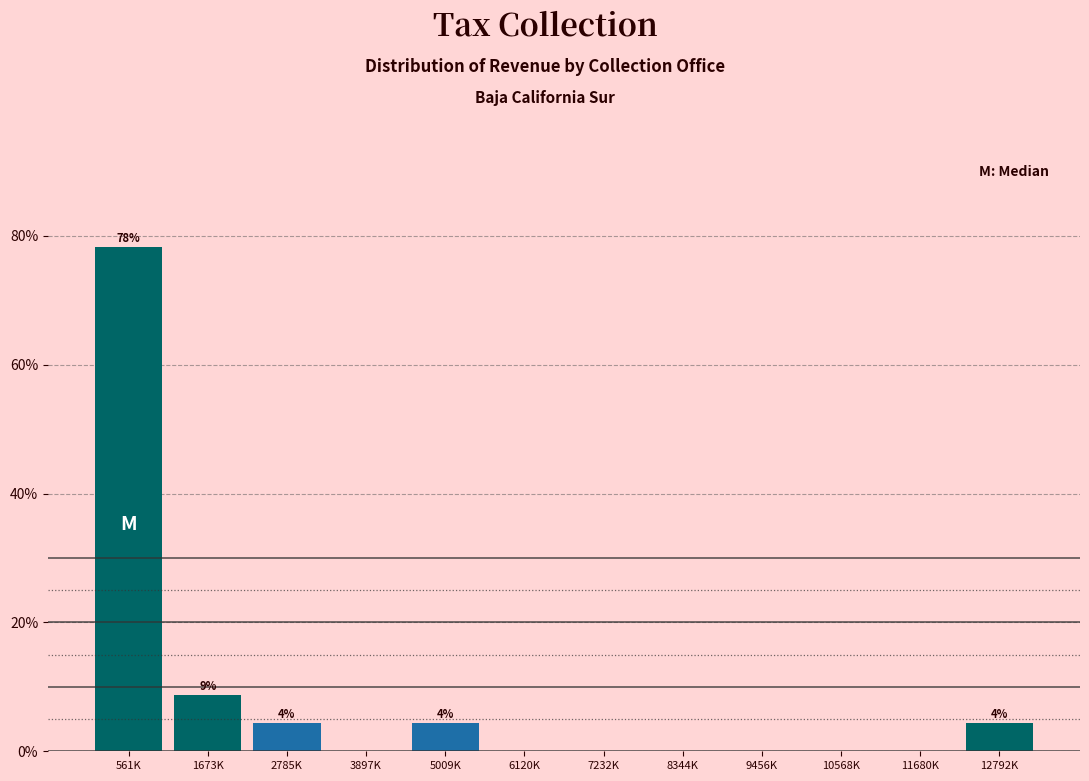

Reading left to right, list all the values displayed in this chart.

561K=78.3	1673K=8.7	2785K=4.3	3897K=0.0	5009K=4.3	6120K=0.0	7232K=0.0	8344K=0.0	9456K=0.0	10568K=0.0	11680K=0.0	12792K=4.3